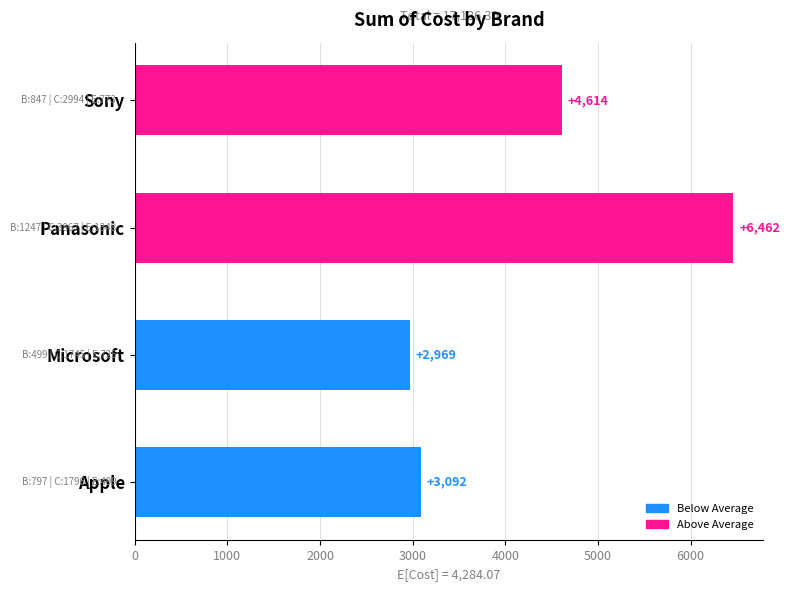

Which has a higher value, Microsoft or Apple?

Apple